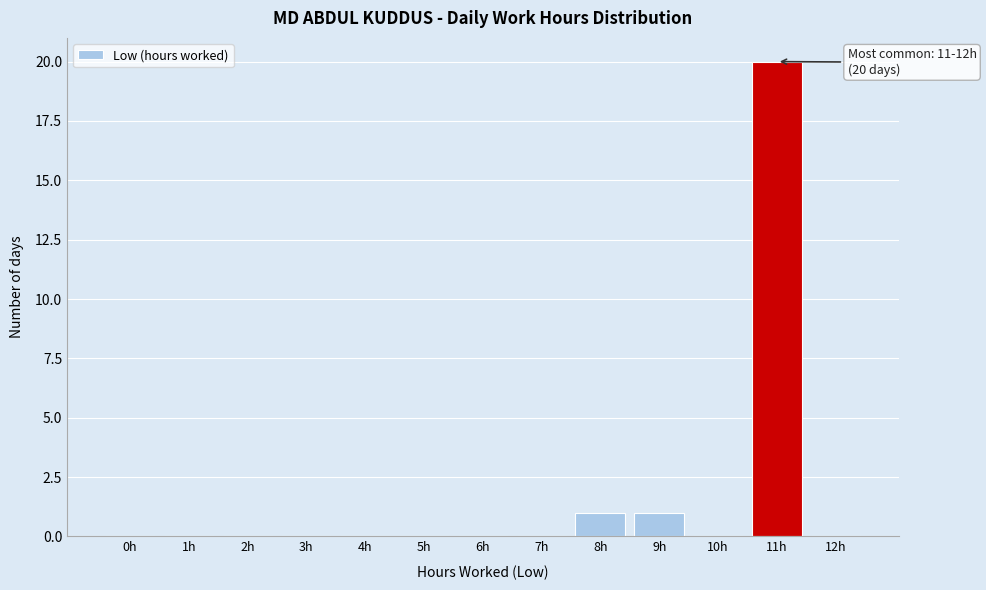

Reading left to right, what are all the values shown in this chart?

0h=0	1h=0	2h=0	3h=0	4h=0	5h=0	6h=0	7h=0	8h=1	9h=1	10h=0	11h=20	12h=0